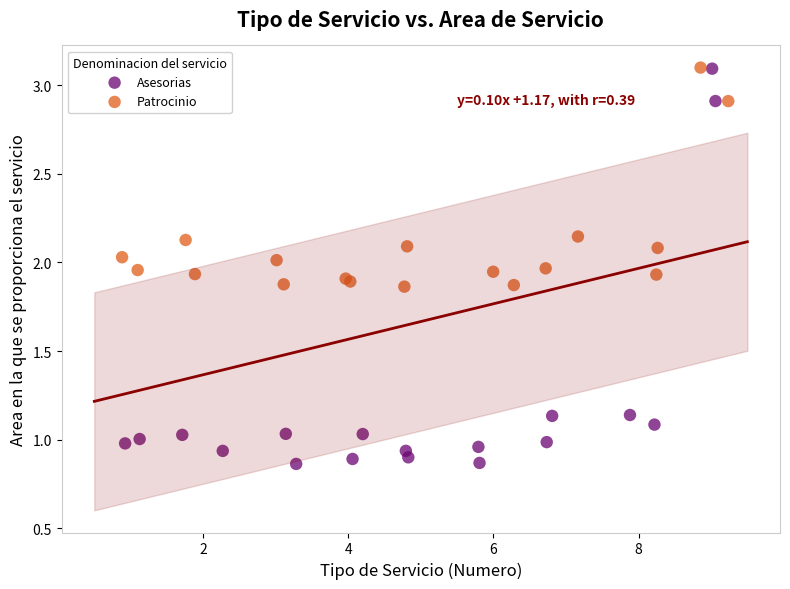

Which series has the largest Y range (max minus min)?

Asesorias